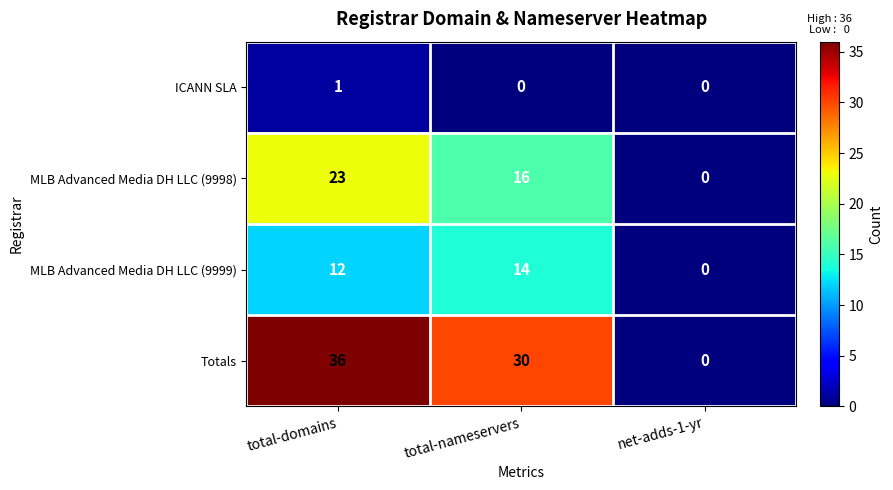

Reading left to right, list all the values displayed in this chart.

ICANN SLA: total-domains=1	total-nameservers=0	net-adds-1-yr=0
MLB Advanced Media DH LLC (9998): total-domains=23	total-nameservers=16	net-adds-1-yr=0
MLB Advanced Media DH LLC (9999): total-domains=12	total-nameservers=14	net-adds-1-yr=0
Totals: total-domains=36	total-nameservers=30	net-adds-1-yr=0